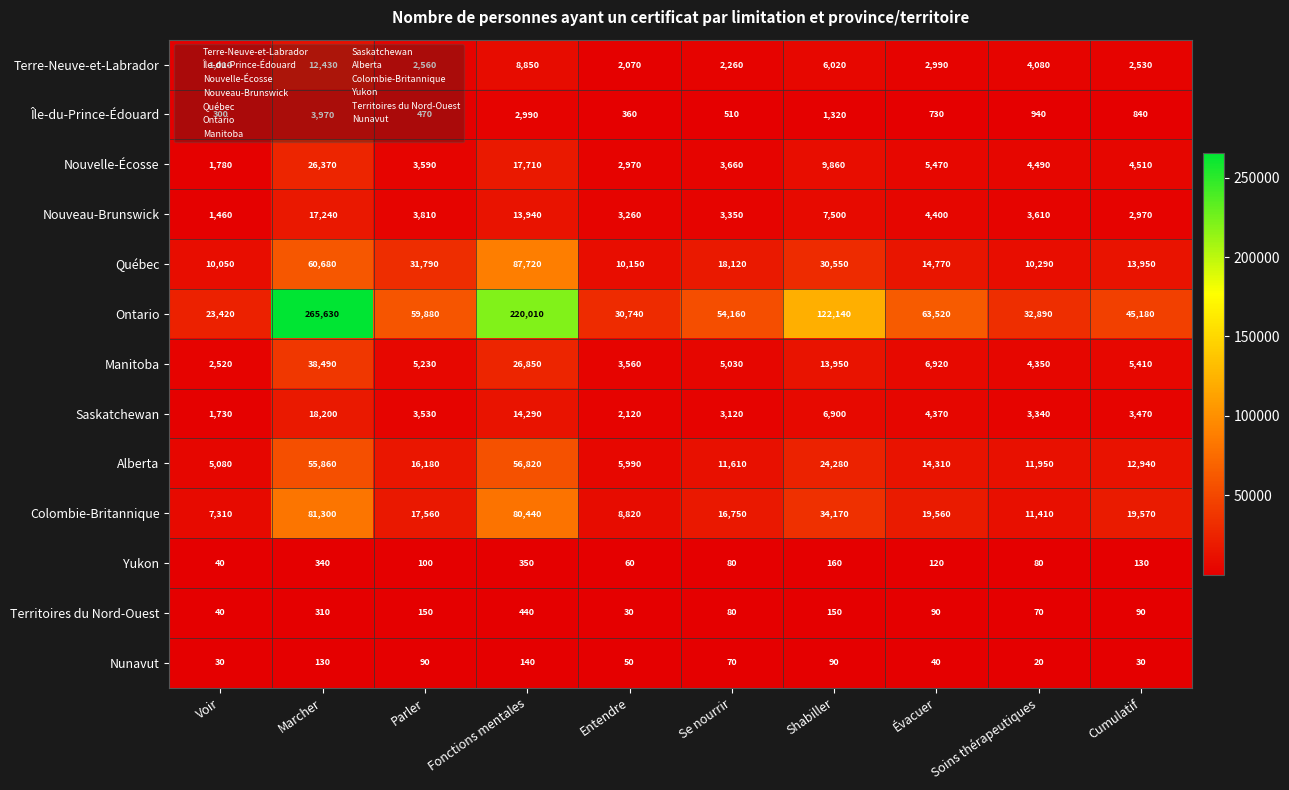

The Ontario series shows 54160 at Se nourrir. True or false?

True